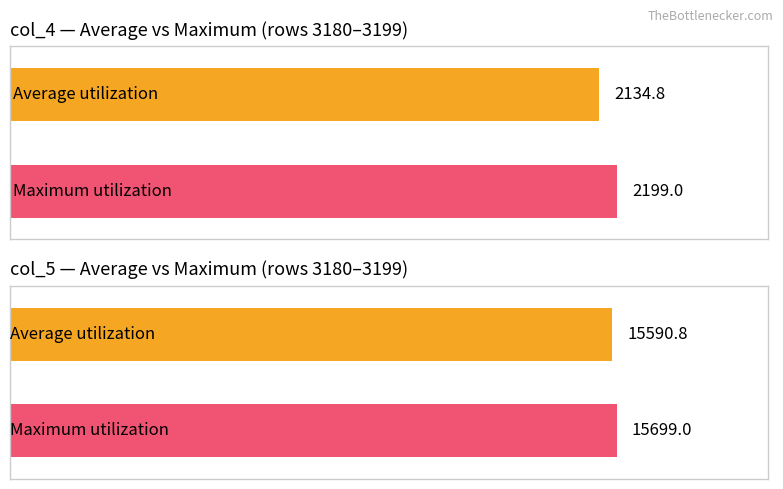

What is the maximum value for col_4?

2199